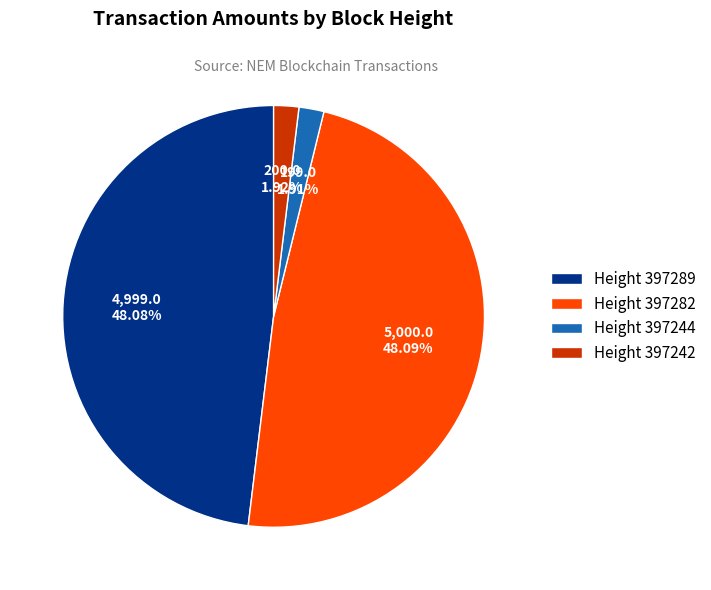

Is Height 397282 the majority of the pie?

No